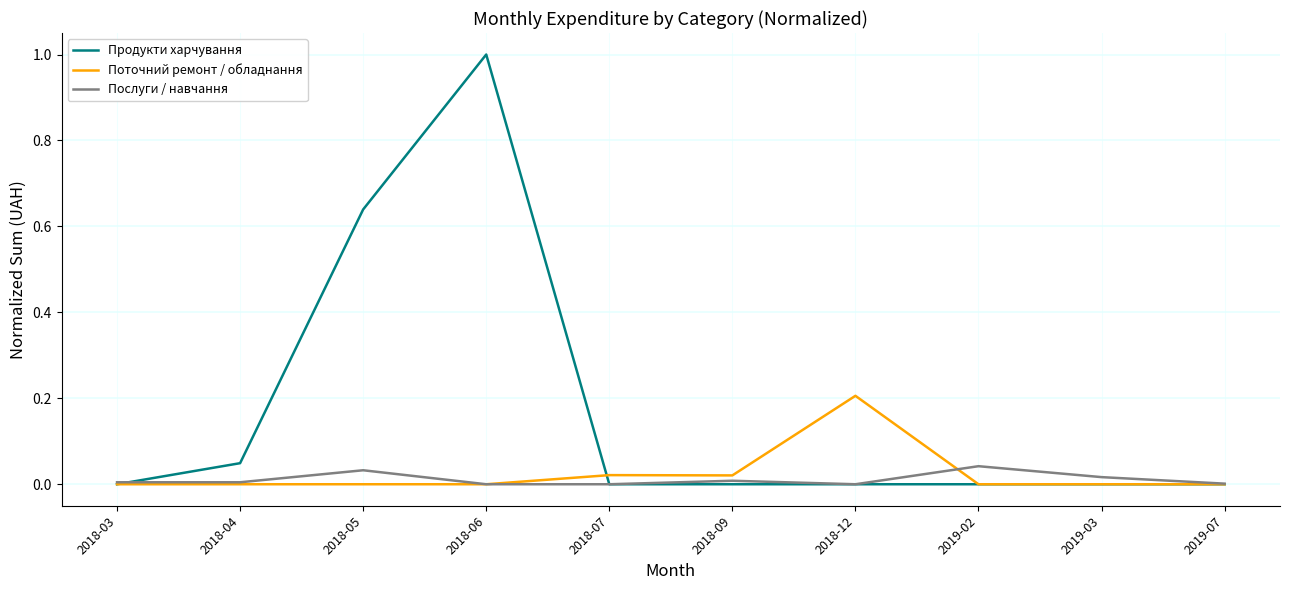

The Продукти харчування series shows 0.1 at 2018-04. True or false?

False